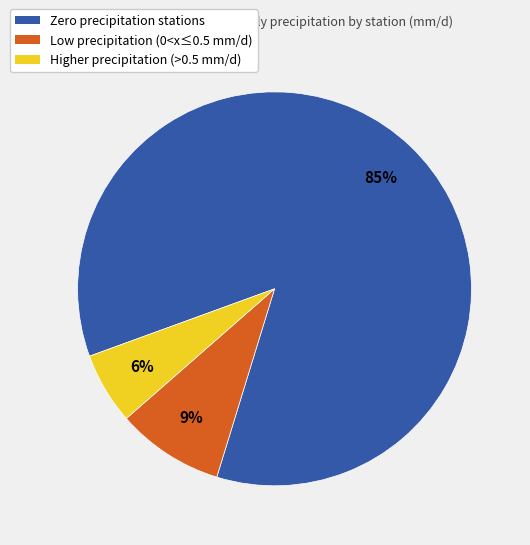

To the nearest percent, what is the difference between the largest and smallest slice percentages?

79%